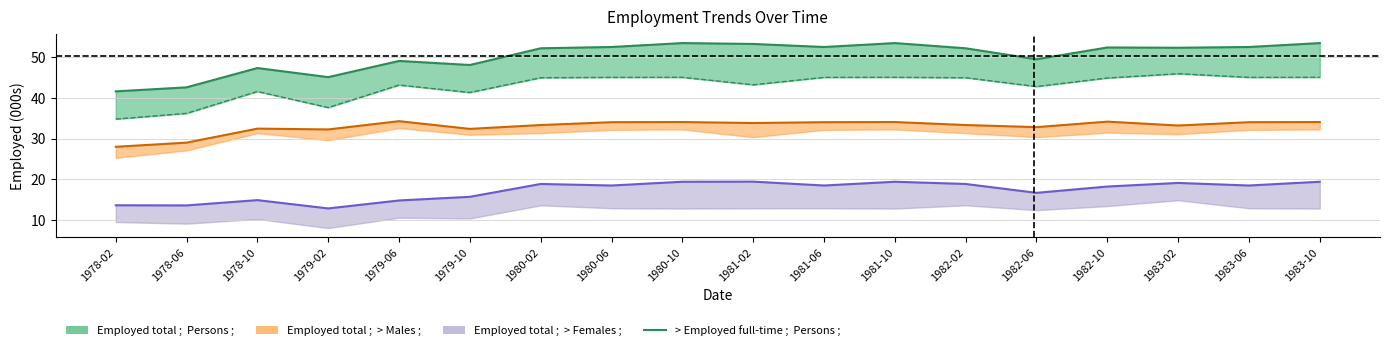

In Employed total ;  > Males ;, how many points are lower than both neighbors (excluding endpoints)?

5